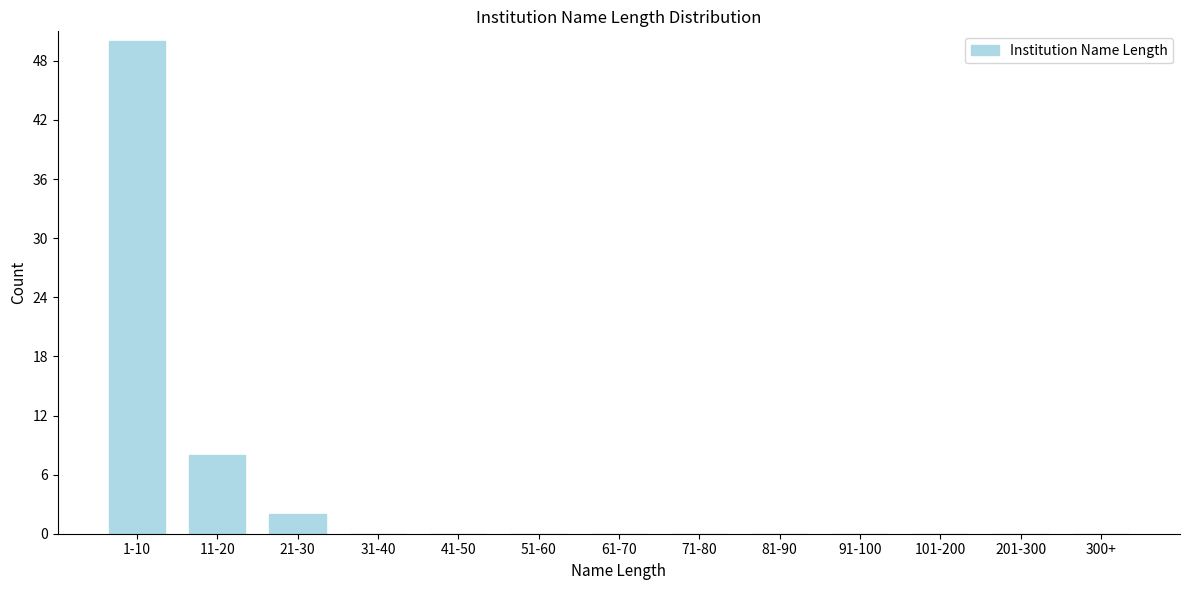

Reading left to right, list all the values displayed in this chart.

1-10=50	11-20=8	21-30=2	31-40=0	41-50=0	51-60=0	61-70=0	71-80=0	81-90=0	91-100=0	101-200=0	201-300=0	300+=0